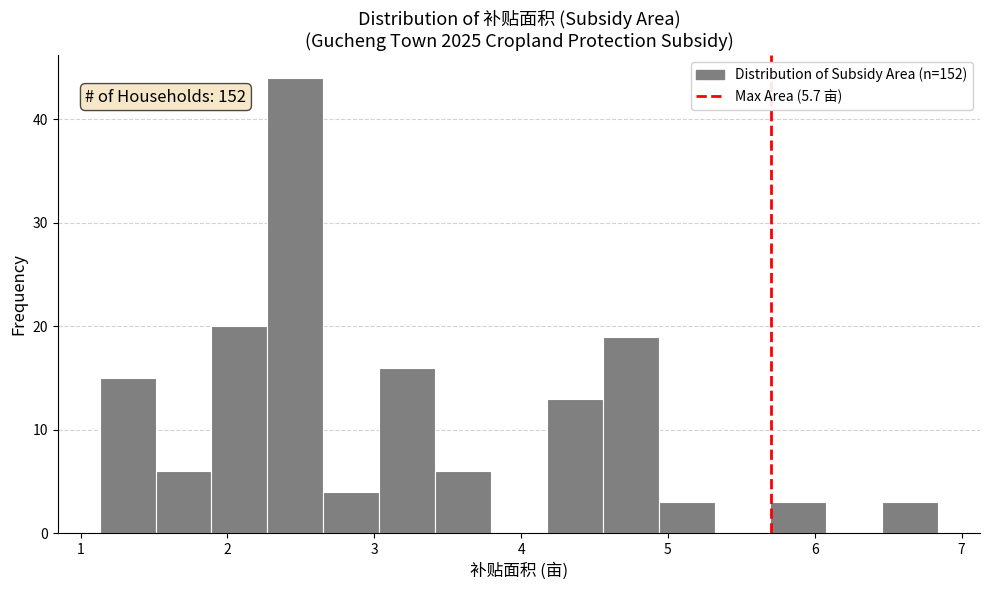

Around what value on the x-axis is the tallest bar? Give the approximate position of its centre, as read against the axis.

2.5